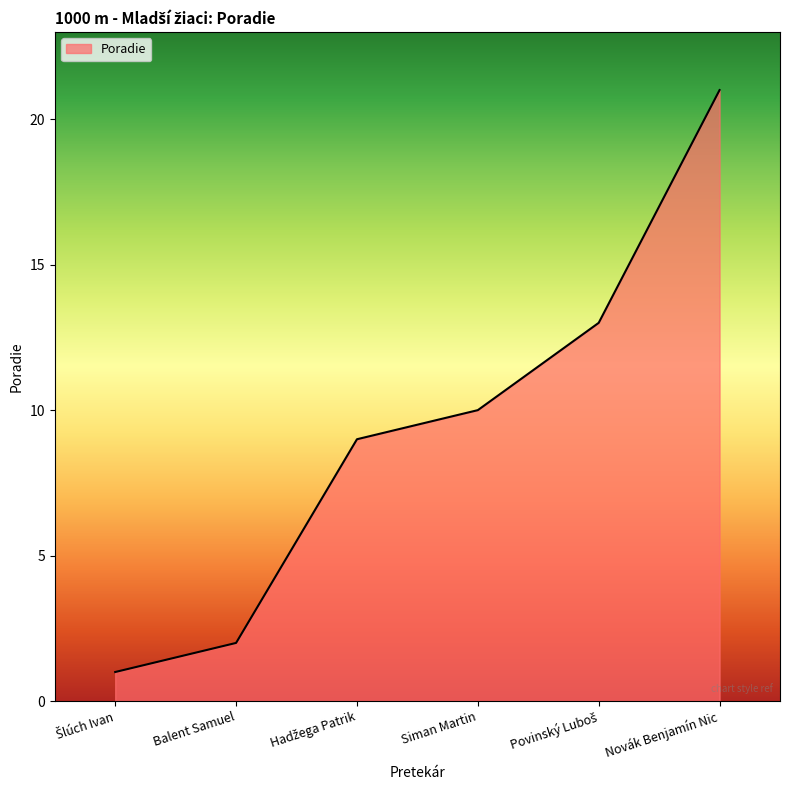

At which category does the chart reach its peak across all series?

Novák Benjamín Nic